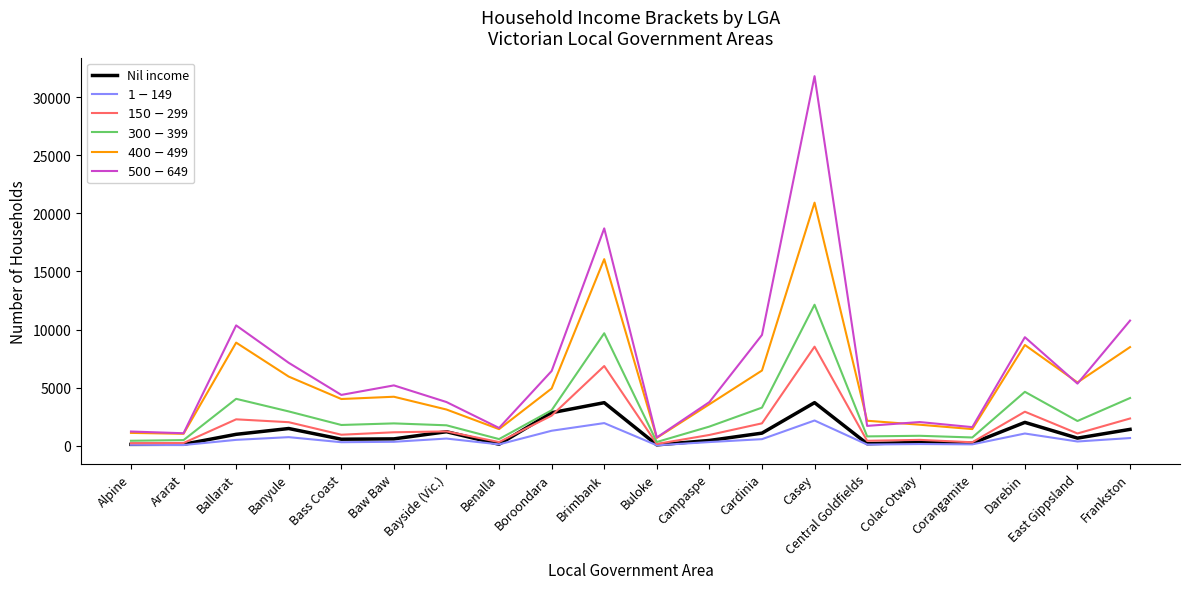

What is the difference between the second highest and second lowest values in the $150-$299 series?

6646